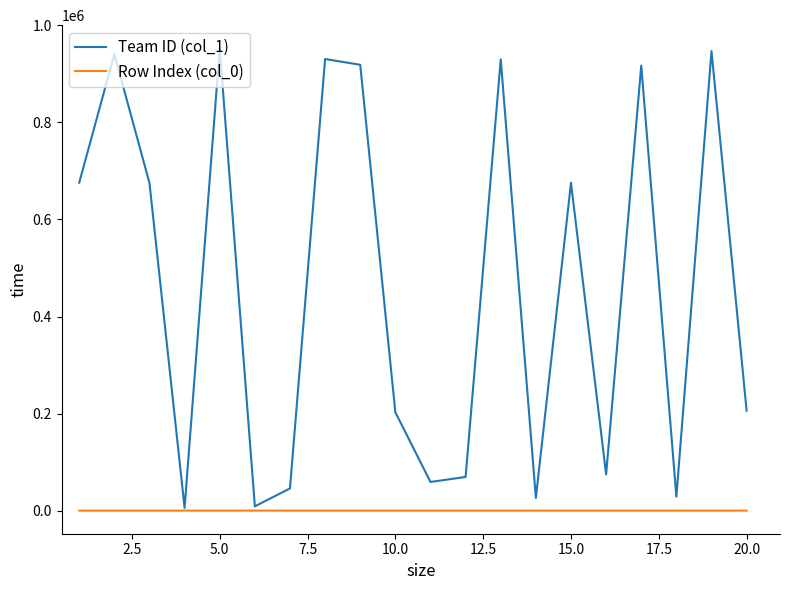

List the series in order of their overall mean, highest first.

Team ID (col_1), Row Index (col_0)